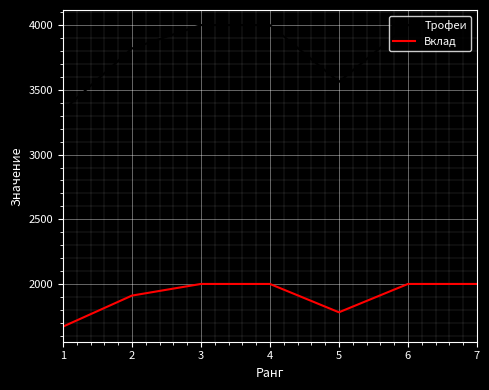

Reading left to right, transcribe all the data shown in this chart.

Трофеи: 3340	3820	4001	4001	3562	4001	4001
Вклад: 1670	1910	2000	2000	1781	2000	2000